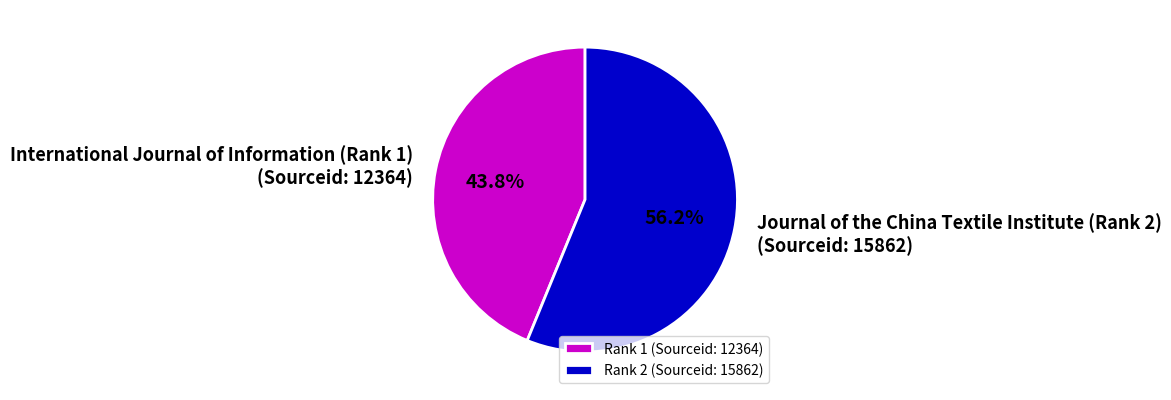

Is there any slice that represents more than half of the pie?

Yes